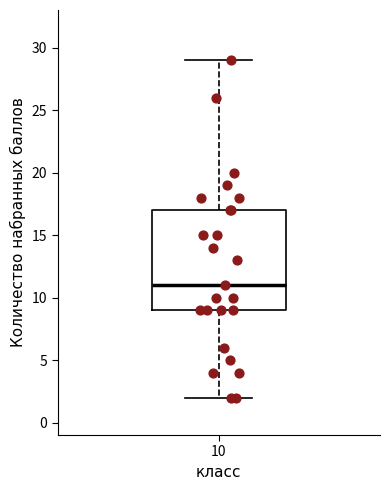

Transcribe this box plot: give where the median line is, the range the box spans, and where the two whiskers end, as read against the y-axis. The values are not printed on the chart, so give them approximately, as read against the axis.

median 11, box 9 to 17, whiskers 2 to 29